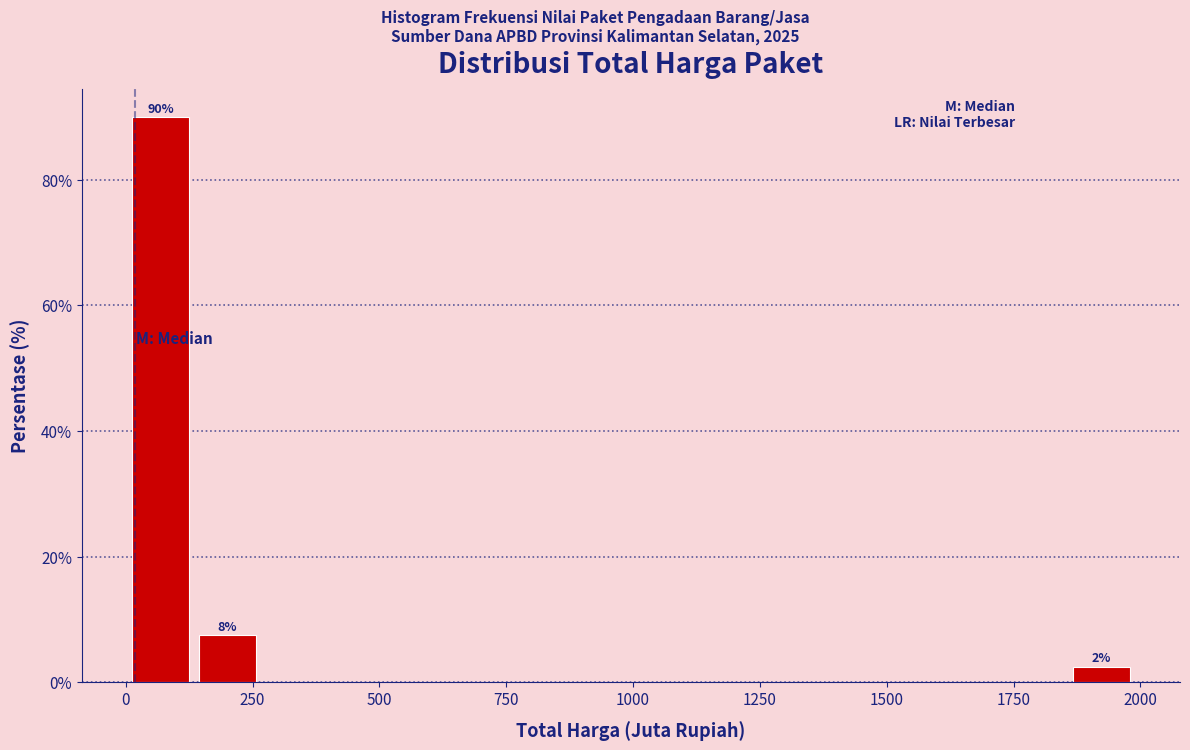

Around what value on the x-axis is the tallest bar? Give the approximate position of its centre, as read against the axis.

50